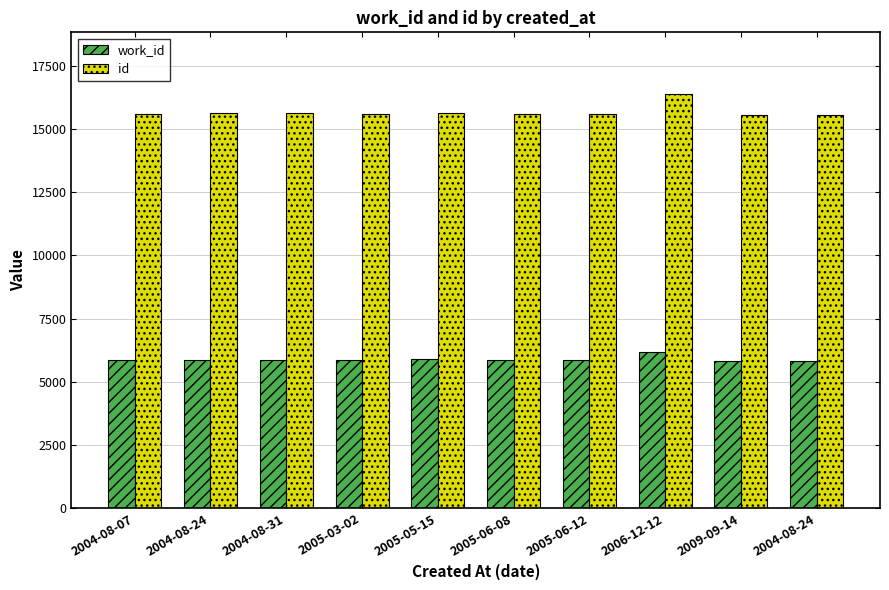

Which series has the largest range (max minus min)?

id